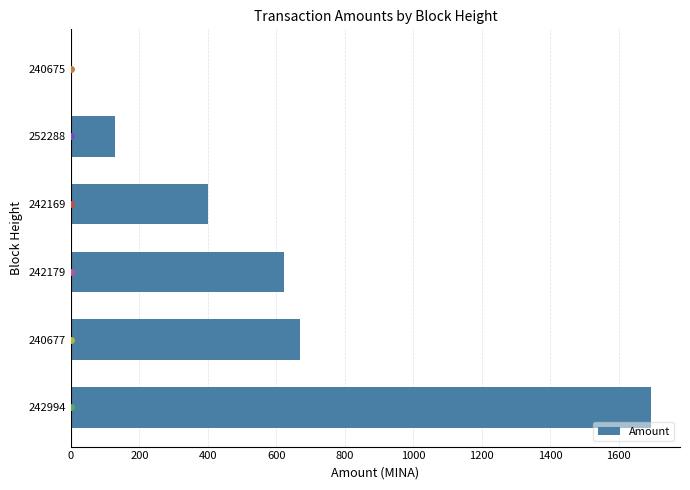

What is the sum of all values?

3518.1